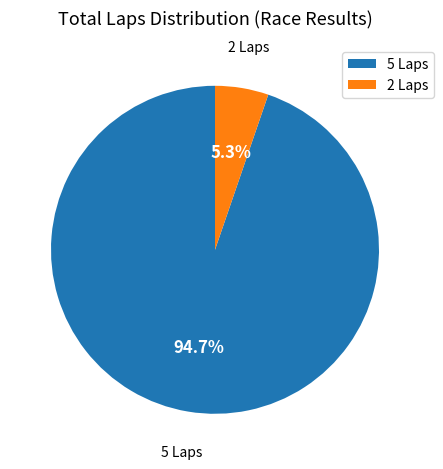

To the nearest percent, what is the difference between the 5 Laps and 2 Laps slice percentages?

89%